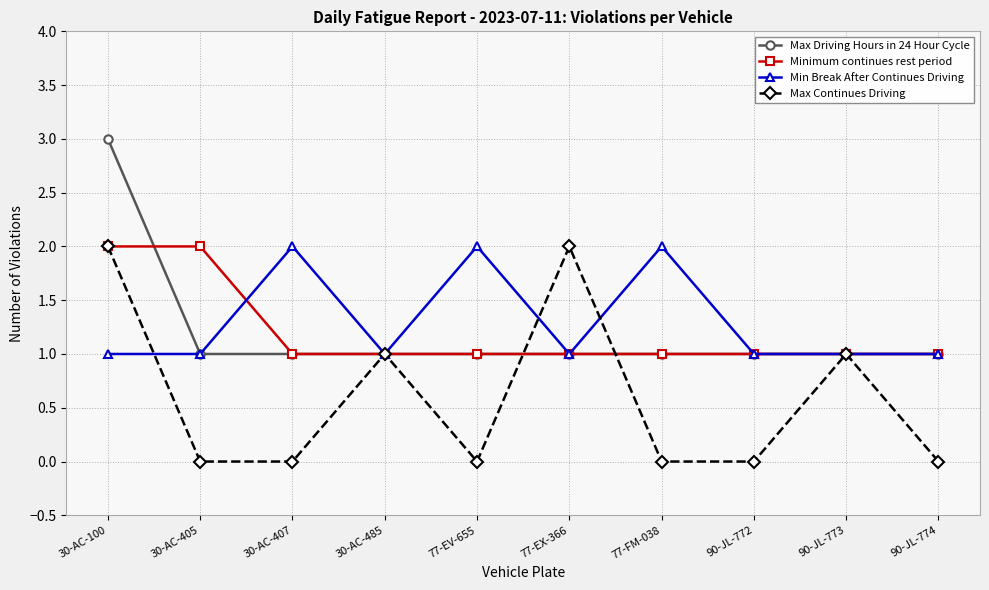

What is the label of the 9th point from the left?

90-JL-773